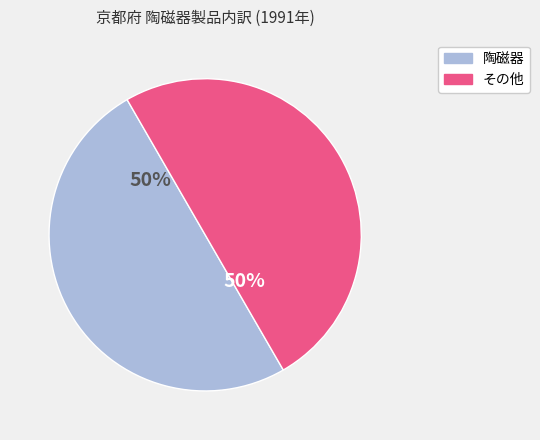

To the nearest percent, what percentage of the pie is 陶磁器?

50%